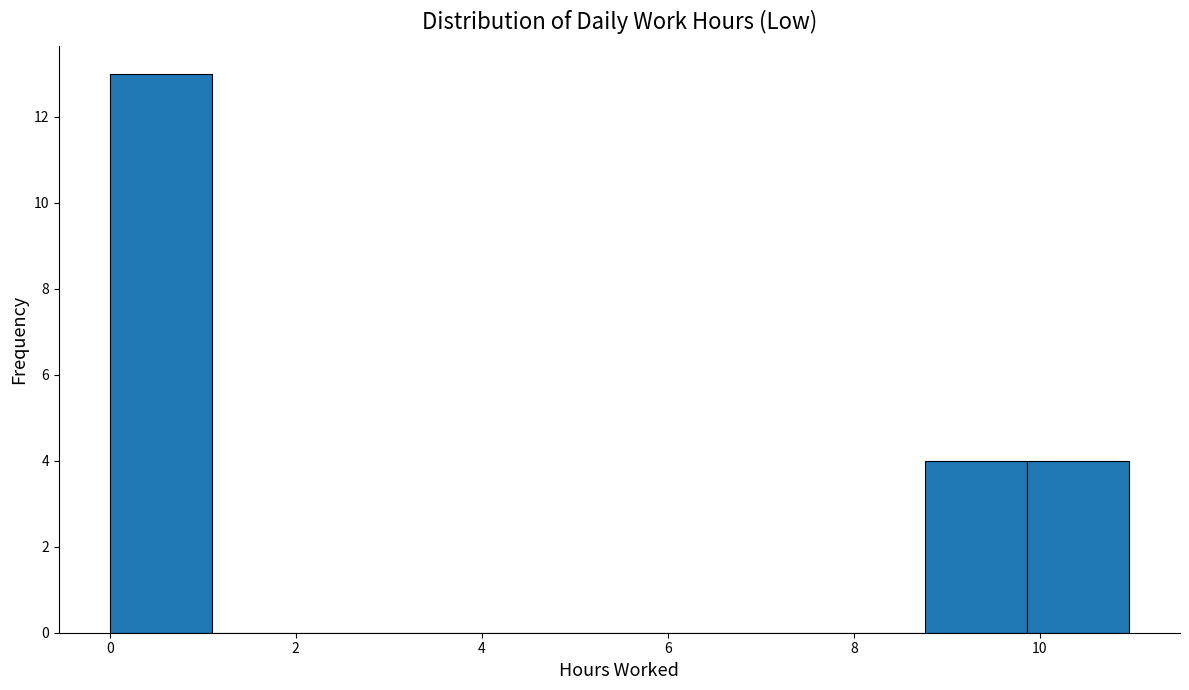

Reading left to right, transcribe this chart: for each bar, give the range it covers on the x-axis and its height. Neither the bar edges nor the heights are printed on the chart, so give them approximately, as read against the axes.

0.0 to 1.0: 13
1.0 to 2.2: 0
2.2 to 3.2: 0
3.2 to 4.4: 0
4.4 to 5.4: 0
5.4 to 6.6: 0
6.6 to 7.6: 0
7.6 to 8.8: 0
8.8 to 9.8: 4
9.8 to 11.0: 4